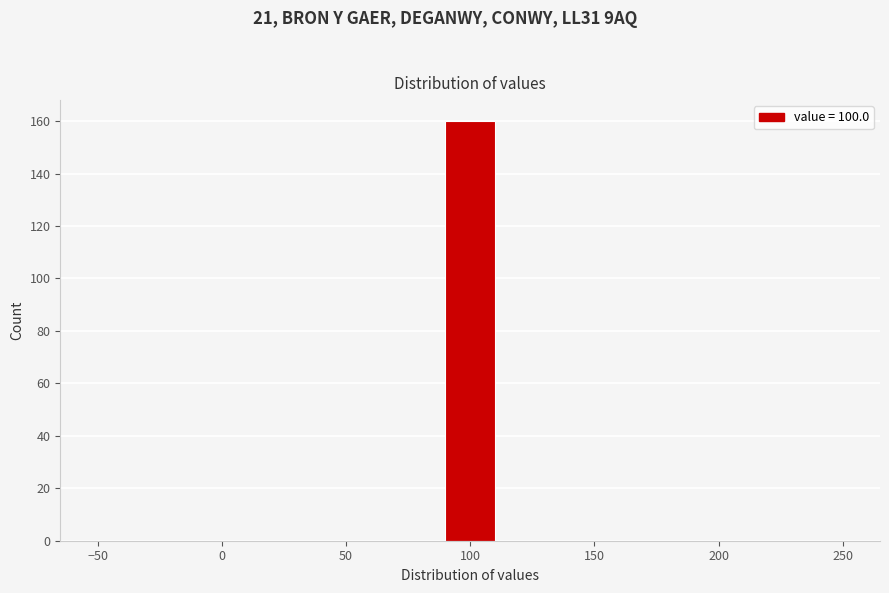

How tall is the bar that spans 90 to 110 on the x-axis? The values are not printed on the chart, so give them approximately, as read against the axis.

160